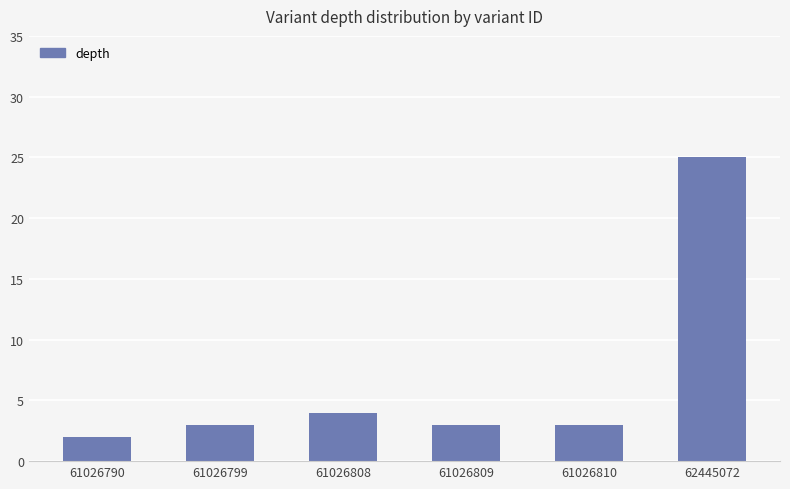

Reading left to right, transcribe all the data shown in this chart.

2	3	4	3	3	25